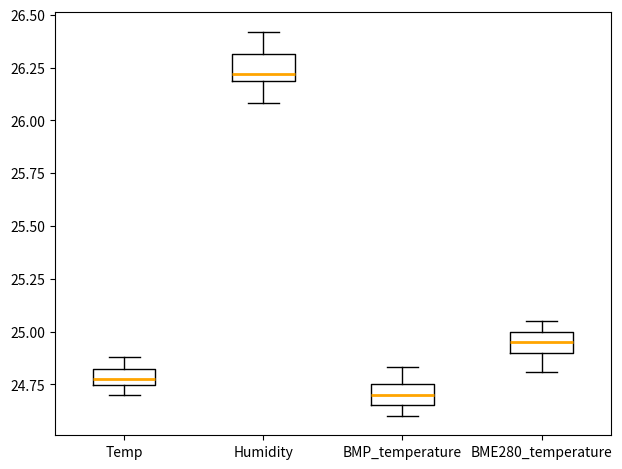

Which box has the highest median line?

Humidity